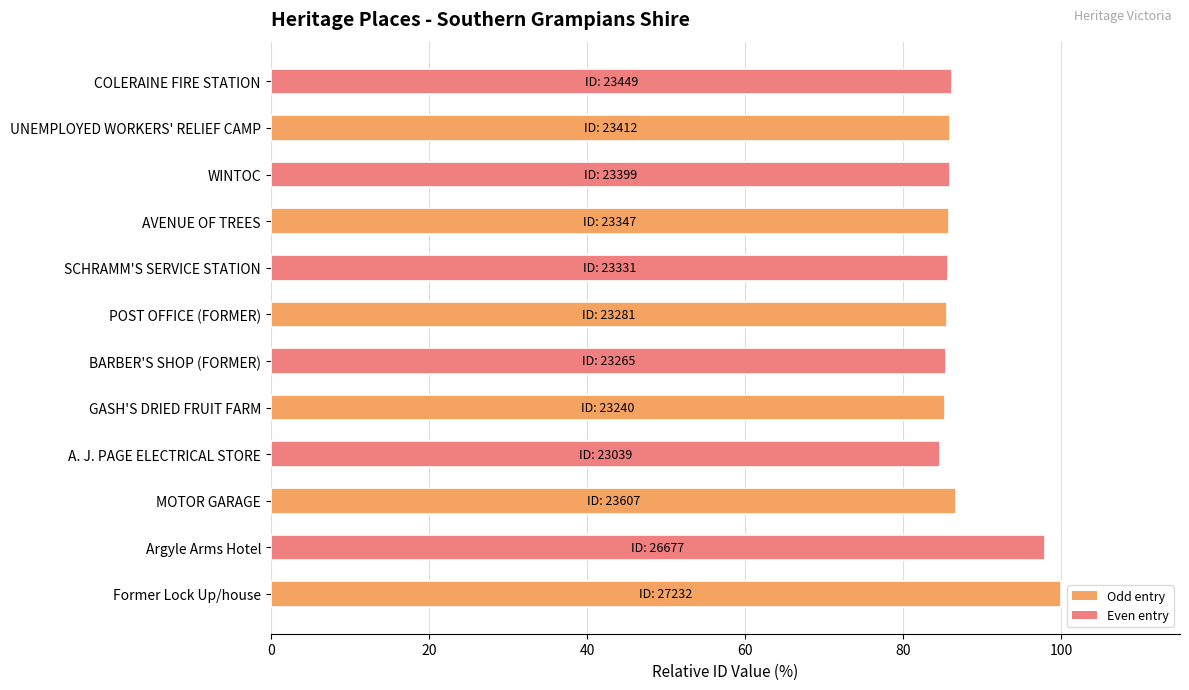

Is it true that the value at SCHRAMM'S SERVICE STATION is 43.9?

False